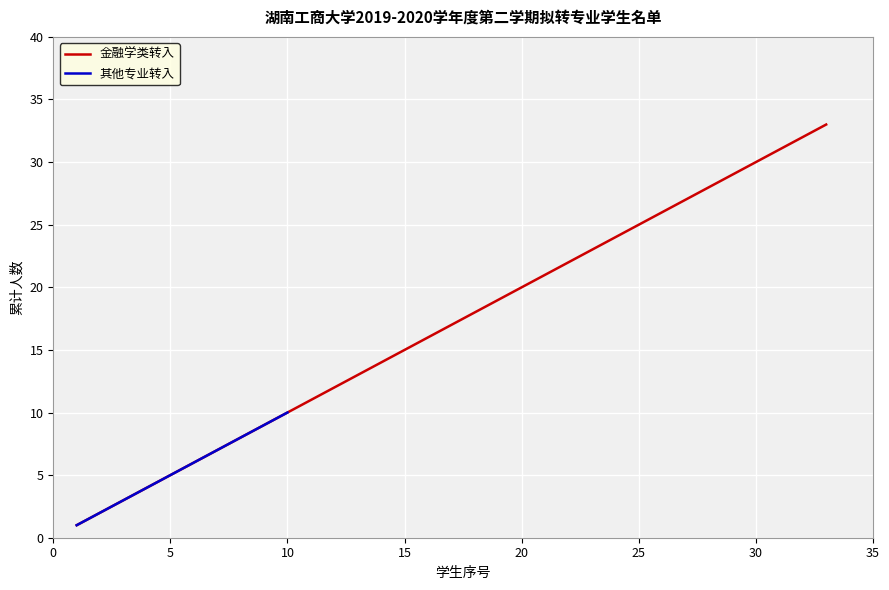

Count the number of categories in the chart.

33